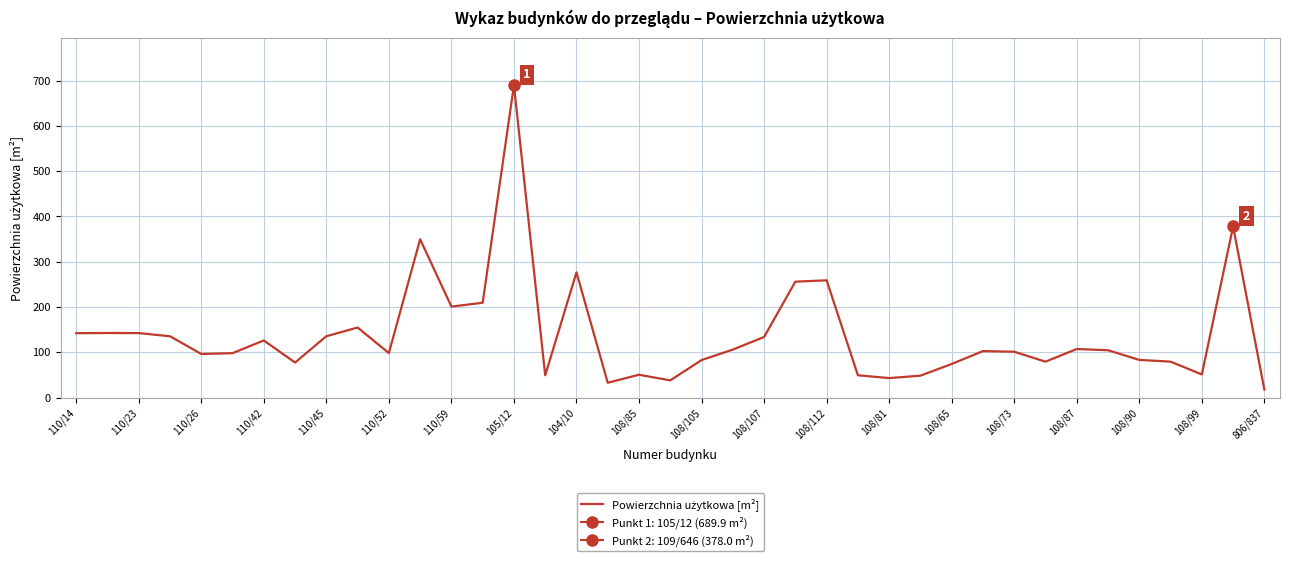

Is this an area chart (filled region under the line)?

No